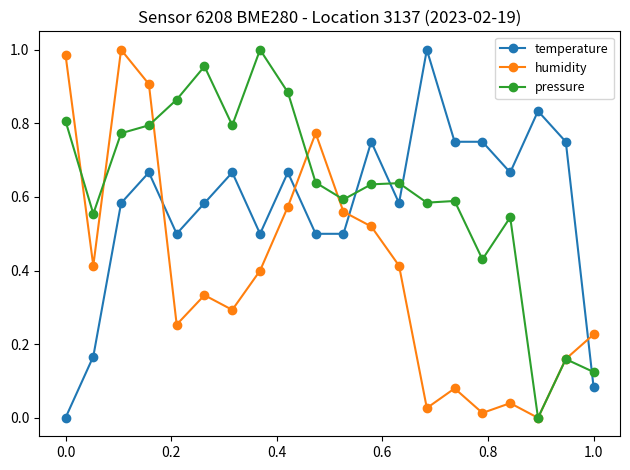

Which series ends up on top after the final intersection of temperature and pressure?

pressure